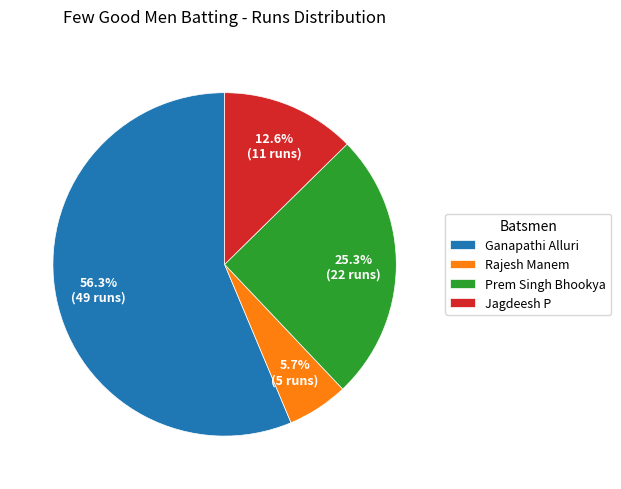

What portion of the pie excludes Prem Singh Bhookya?

74.7%